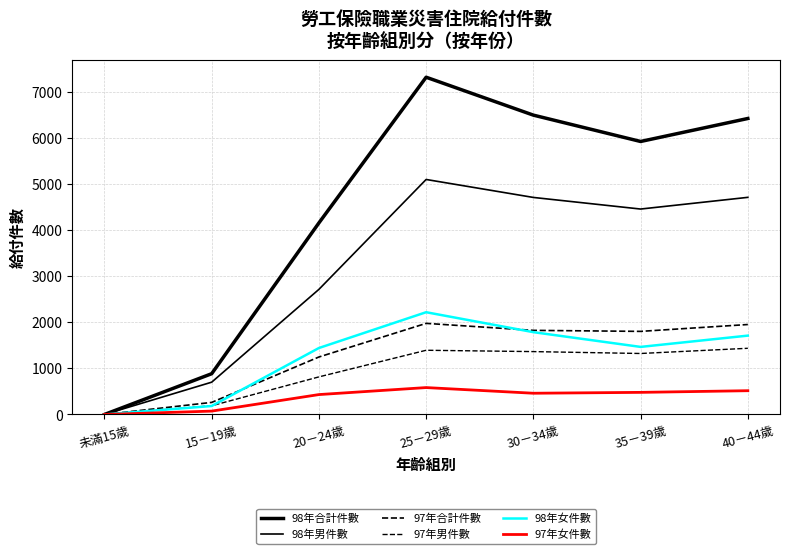

How many interior local peaks does the 97年男件數 series have?

1